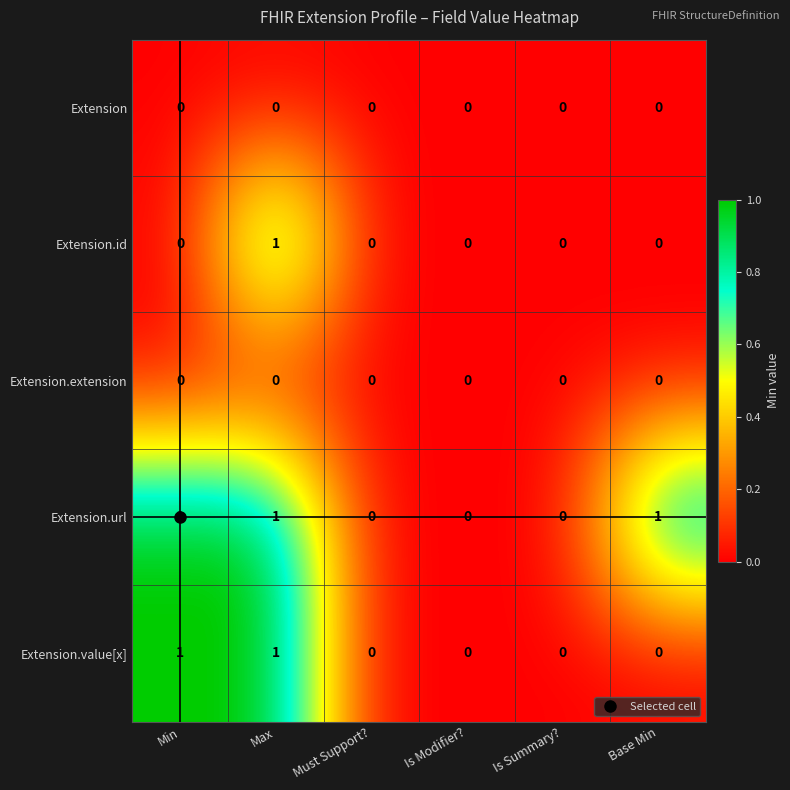

At which category is the sum across all series the highest?

Max